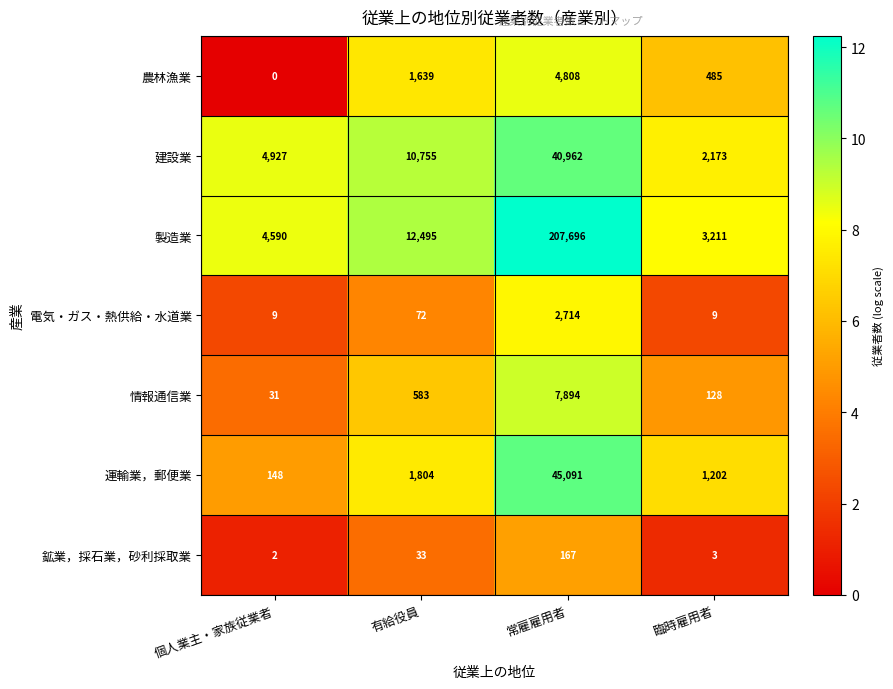

The 建設業 series shows 2173 at 臨時雇用者. True or false?

True